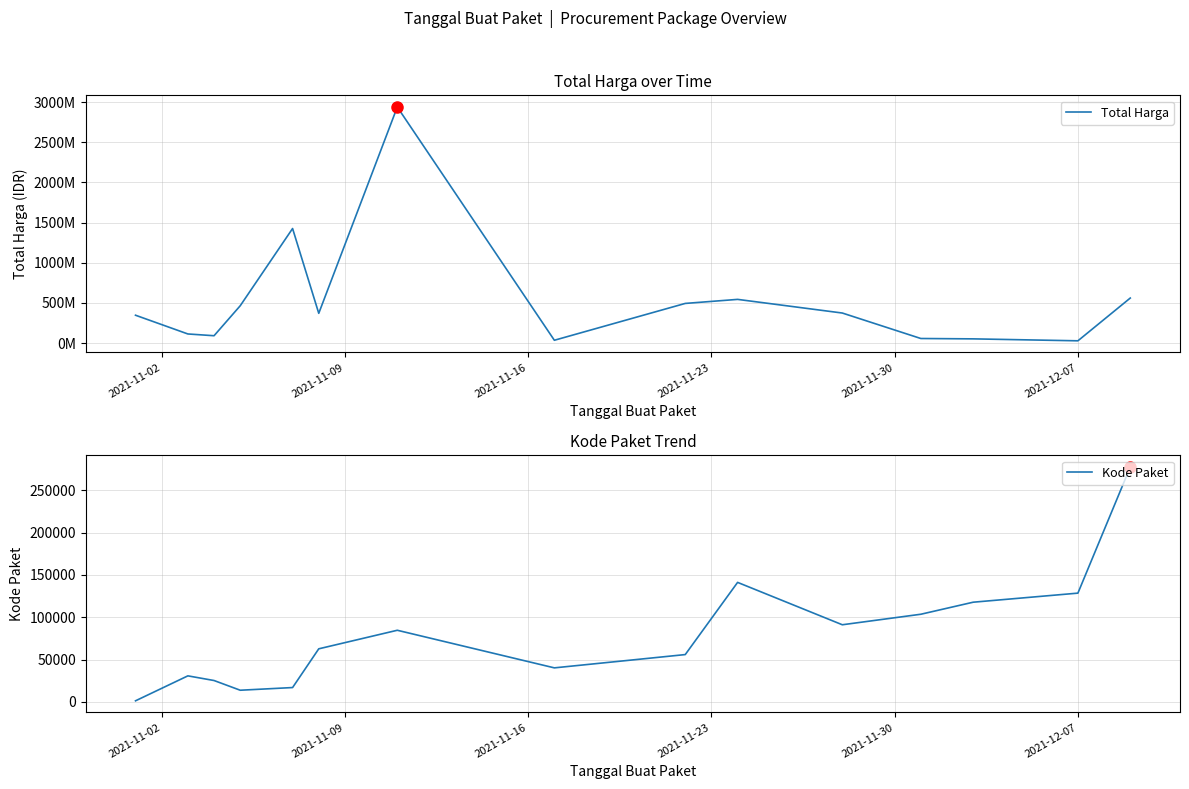

True or false: Total Harga and Kode Paket cross at least once.

False